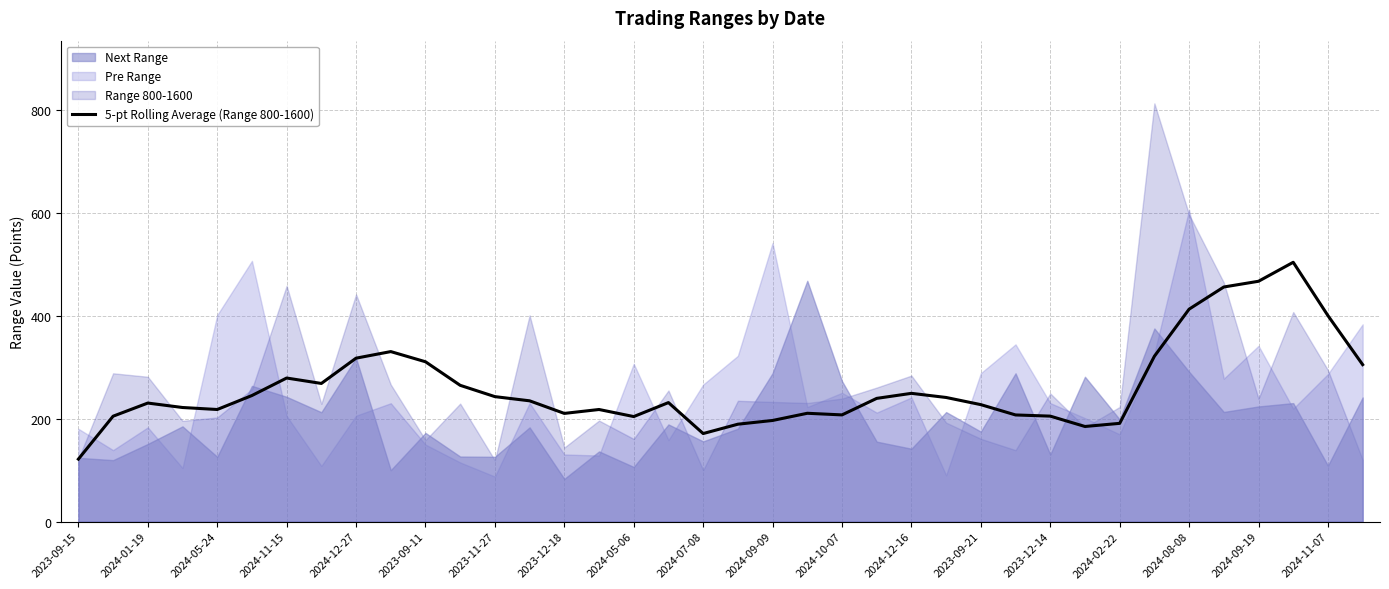

What is the maximum value for 5-pt Rolling Average (Range 800-1600)?

504.6